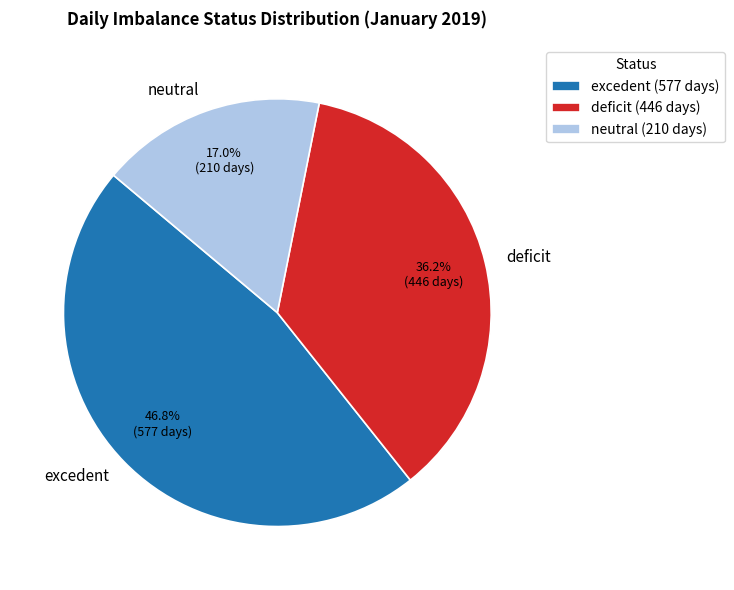

Is the sum of excedent and deficit greater than half?

Yes